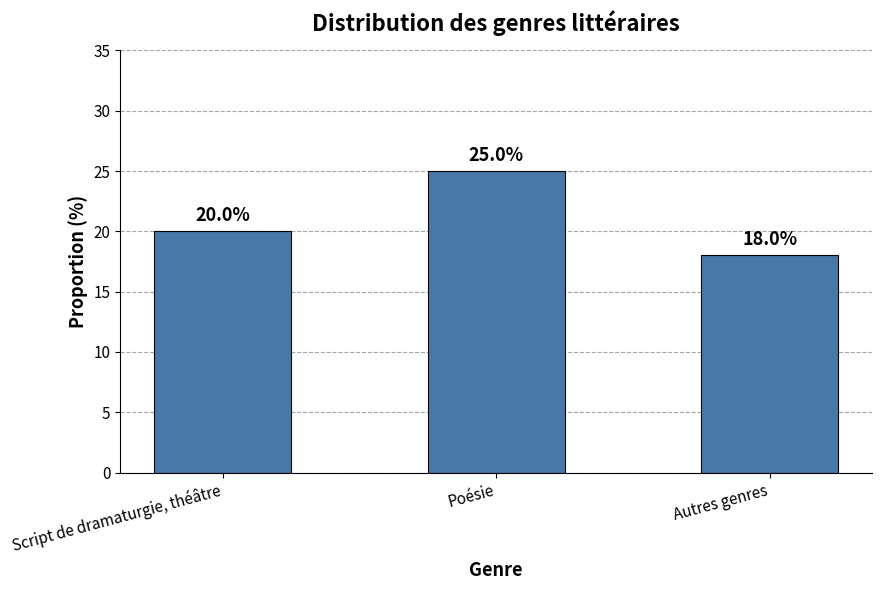

Between Script de dramaturgie, théâtre and Autres genres, which is larger?

Script de dramaturgie, théâtre